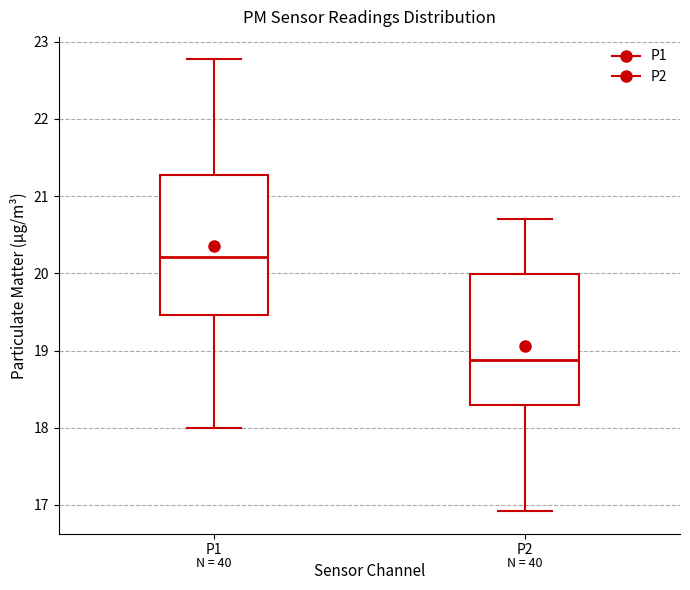

Comparing the boxes themselves (not the whiskers), which one is the tallest?

P1